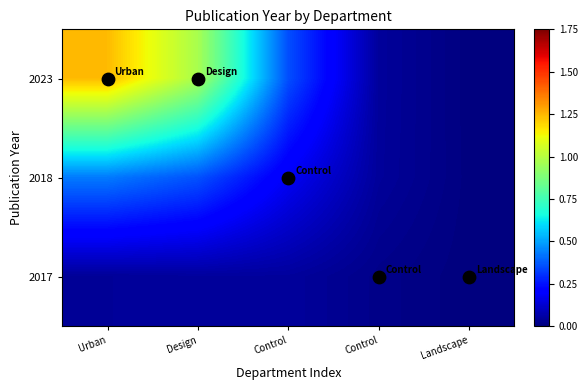

How many distinct data groups are displayed?

3